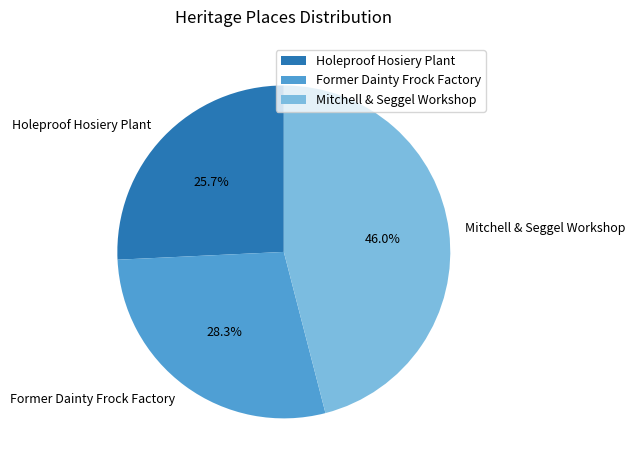

Between Mitchell & Seggel Workshop and Holeproof Hosiery Plant, which is larger?

Mitchell & Seggel Workshop